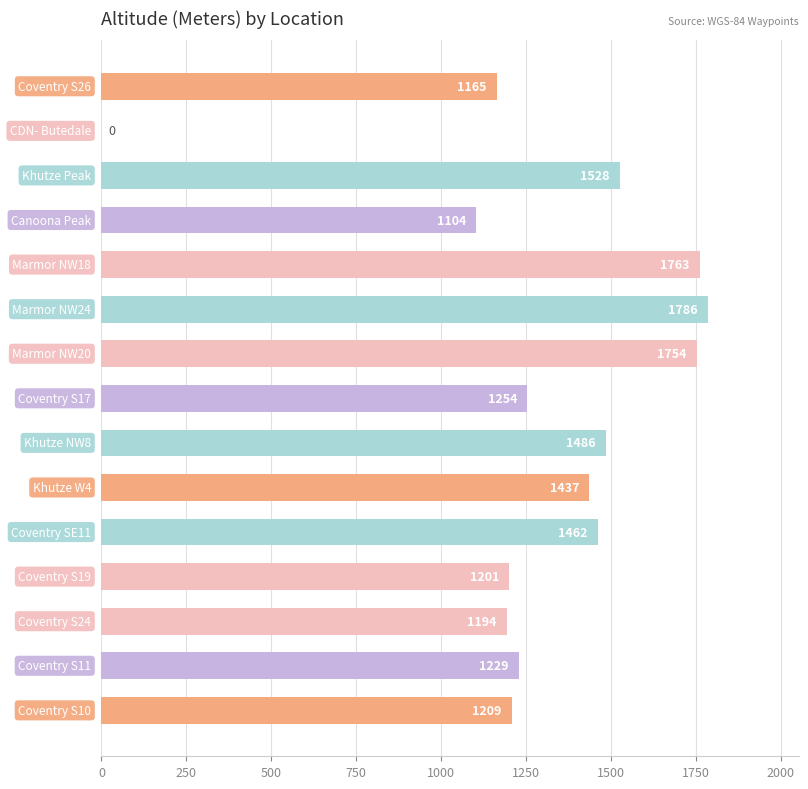

What is the greatest value displayed?

1786